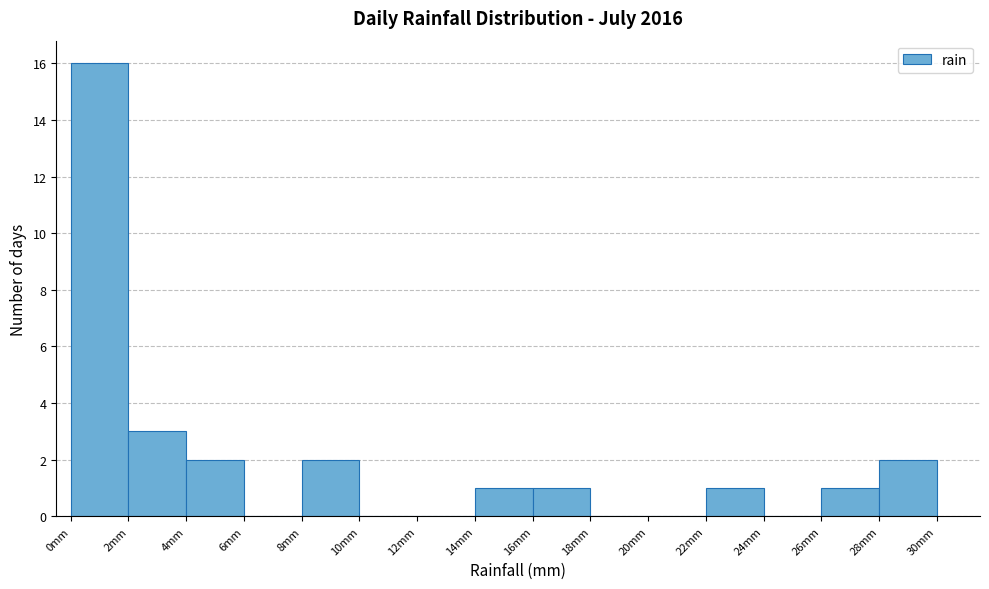

How tall is the bar that spans 8 to 10 on the x-axis? The values are not printed on the chart, so give them approximately, as read against the axis.

2